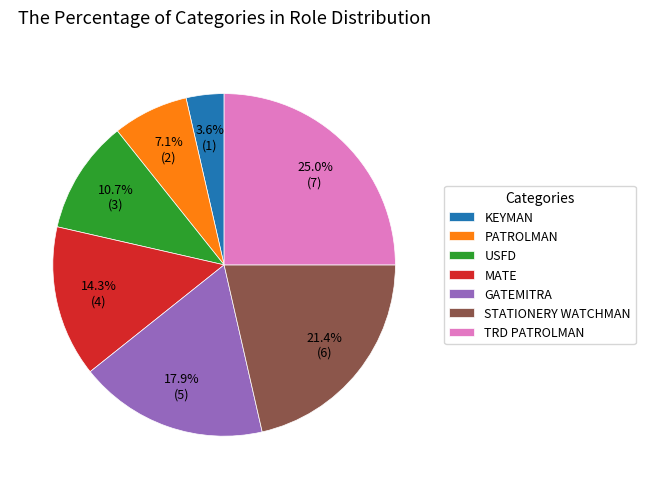

To the nearest percent, what is the difference between the largest and smallest slice percentages?

21%